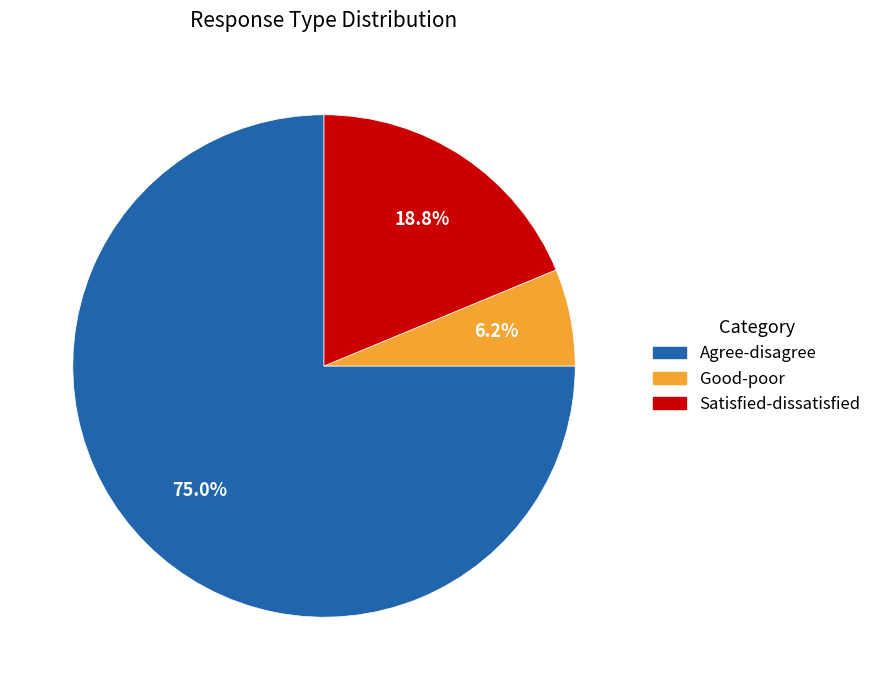

Is it true that Satisfied-dissatisfied is 10% of the pie?

False